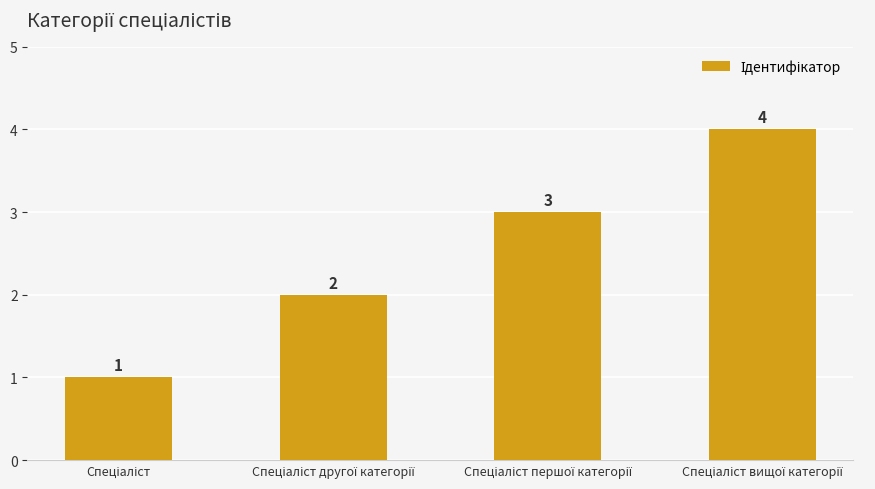

What is the value of the 3rd bar from the left?

3